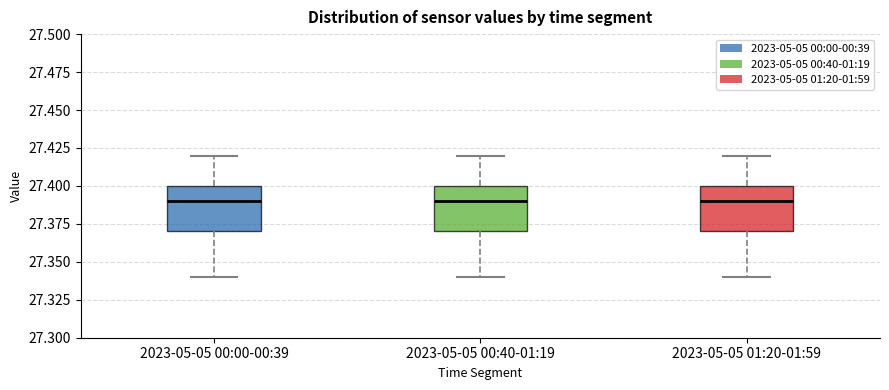

Where does the median line of the box for 2023-05-05 00:40-01:19 sit on the y-axis? The values are not printed on the chart, so give them approximately, as read against the axis.

27.39